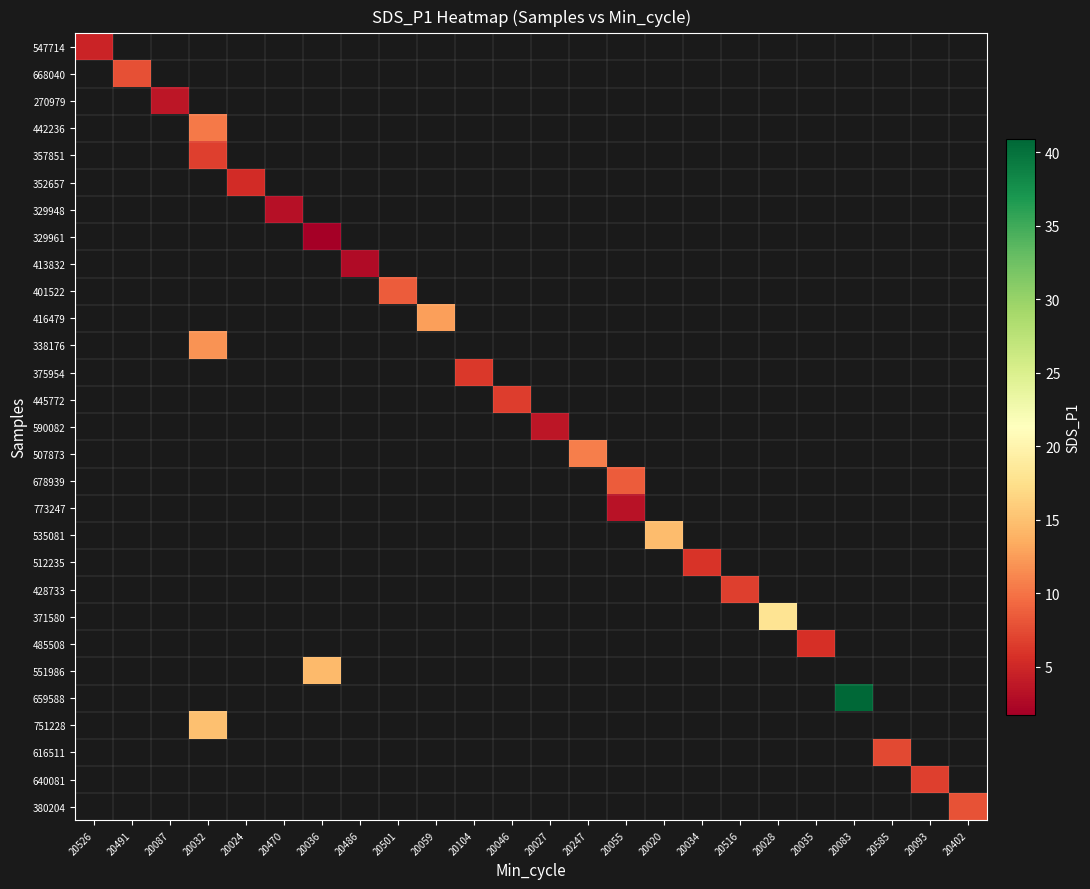

What is the greatest value displayed?

40.9